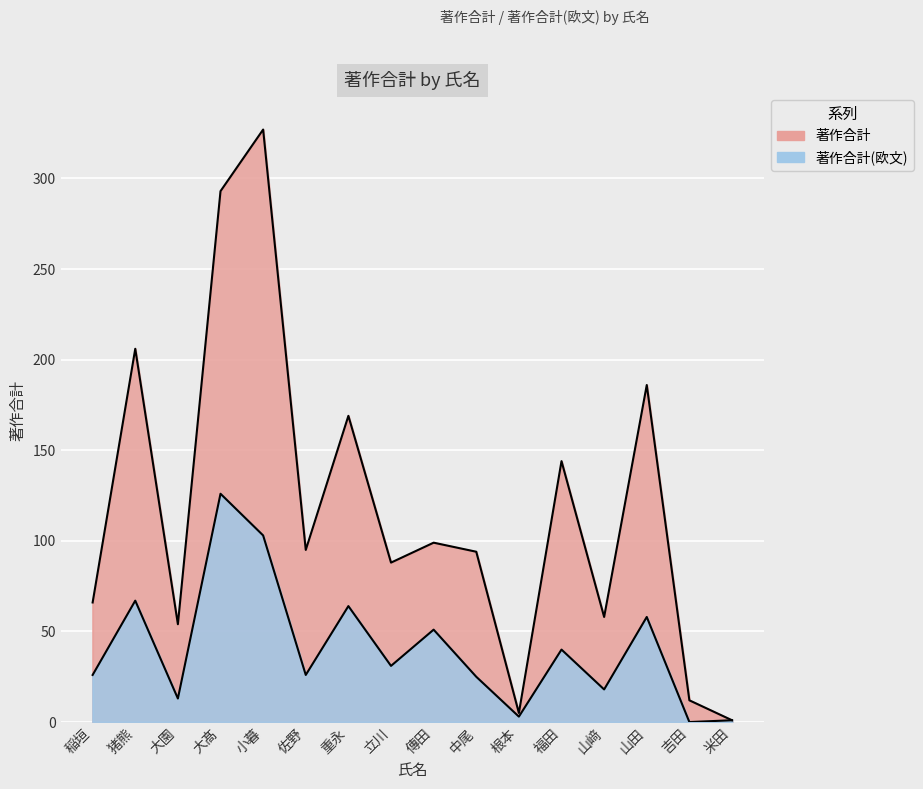

True or false: 著作合計(欧文) and 著作合計 intersect in this chart.

False